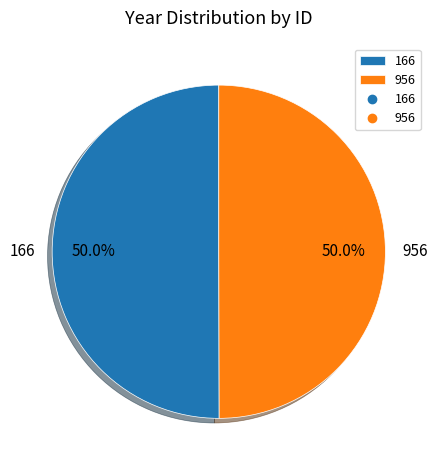

Approximately how many times larger is the value at 956 compared to 166?

1.0